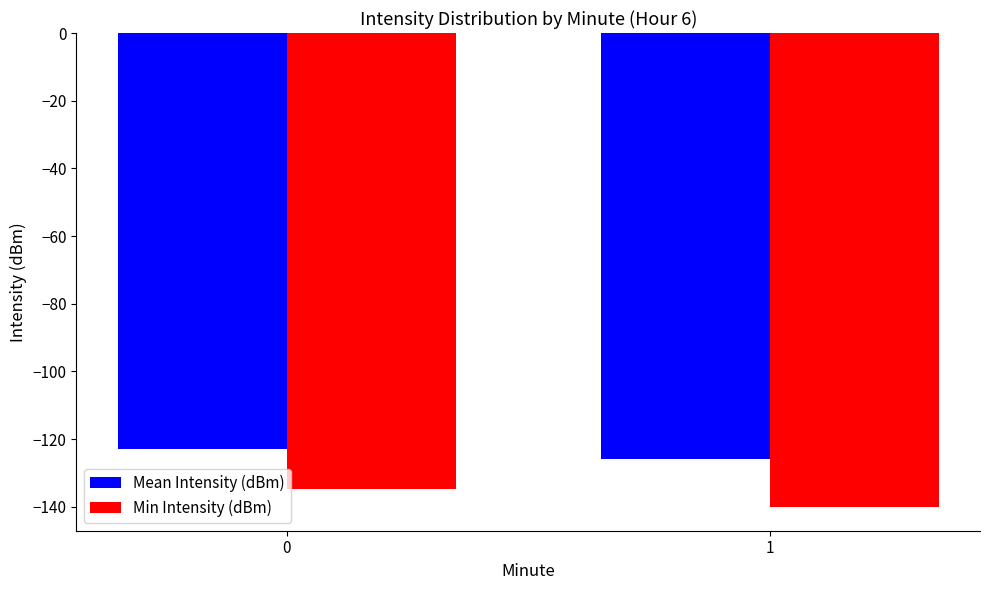

What is the average value of the Mean Intensity (dBm) series?

-124.3